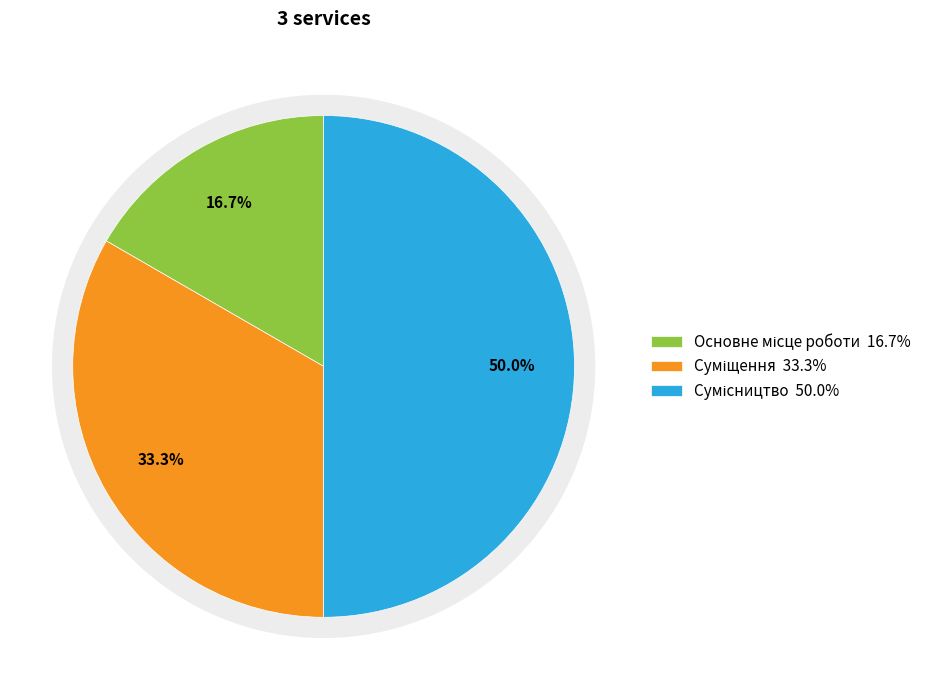

Which slice is the smallest?

Основне місце роботи